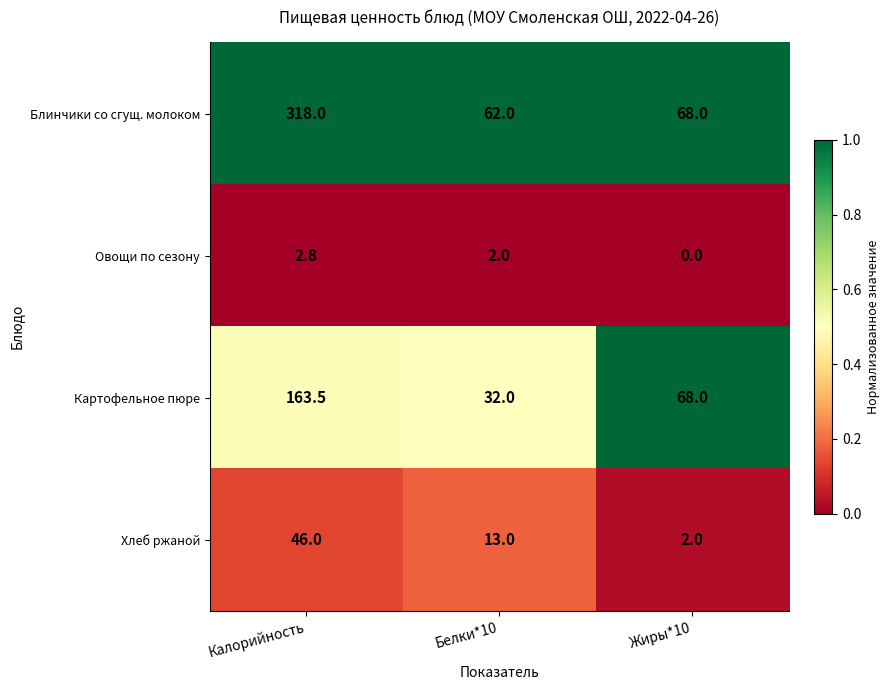

What is the maximum value shown in the chart?

318.0